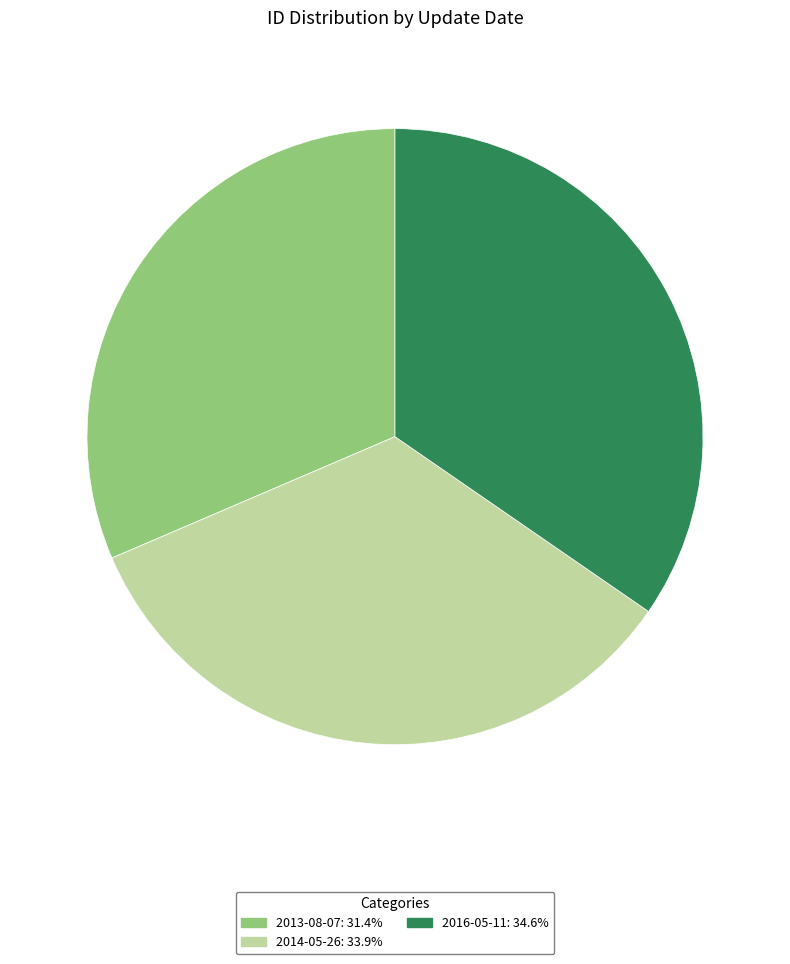

Rank the categories by value from highest to lowest.

2016-05-11, 2014-05-26, 2013-08-07